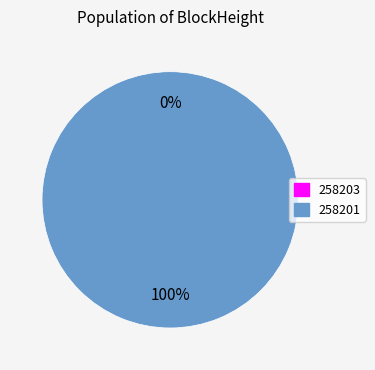

What is the smallest slice in the pie chart?

258203